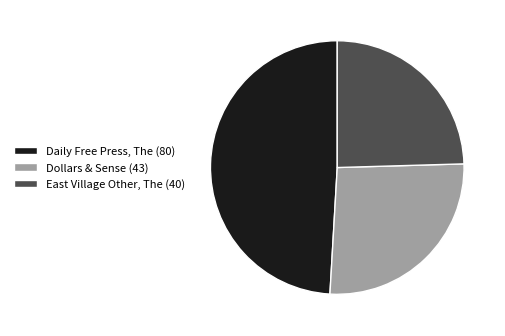

Does East Village Other, The (40) account for over 50% of the chart?

No